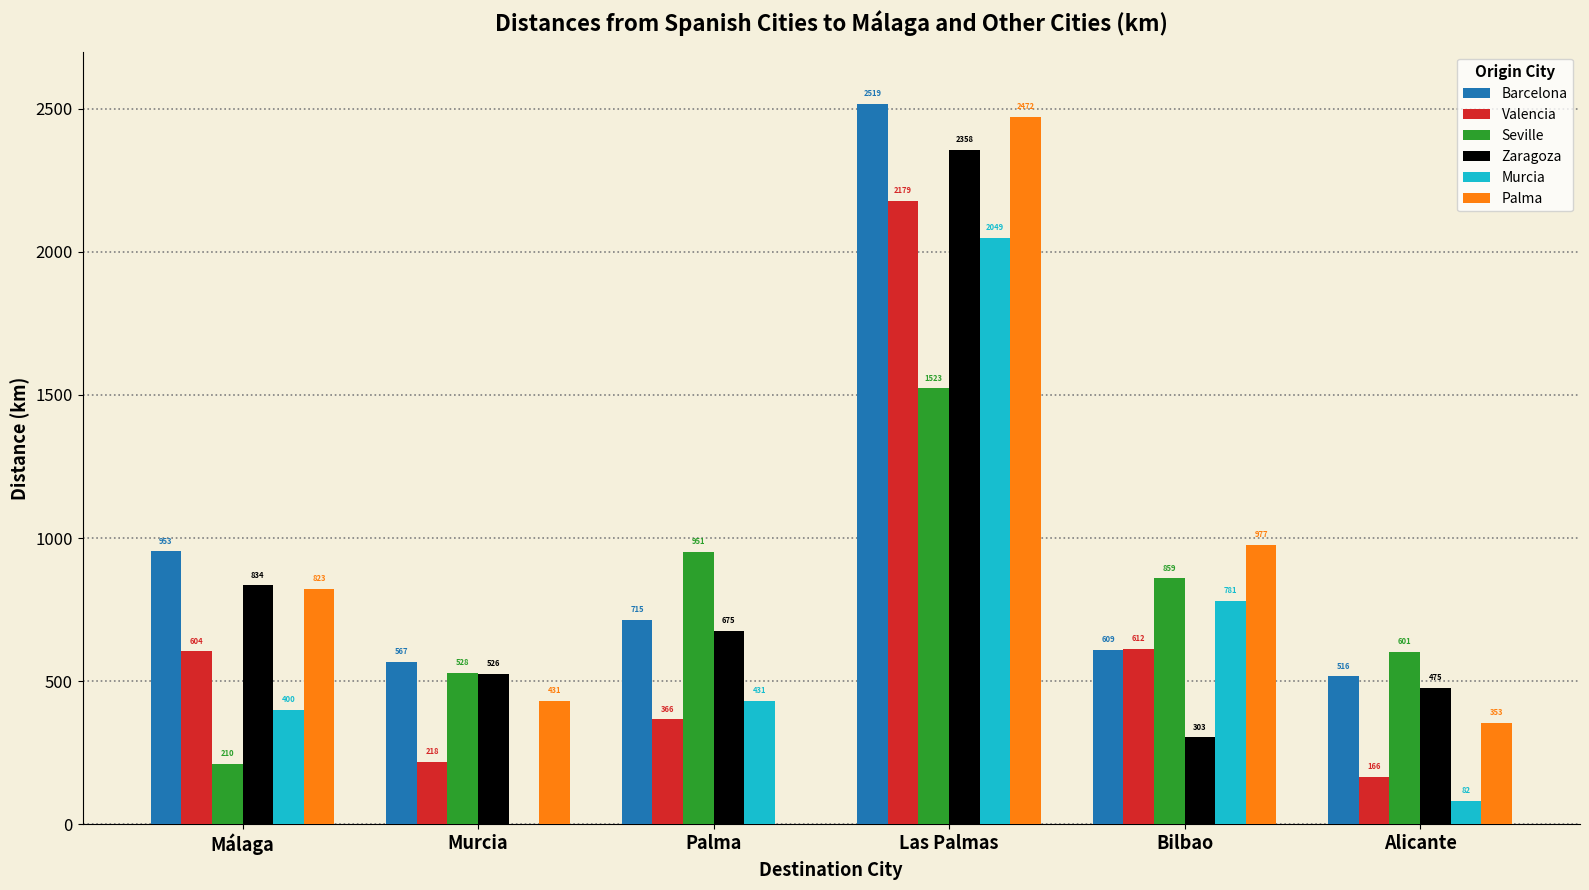

What is the sum of all Zaragoza values?

5171